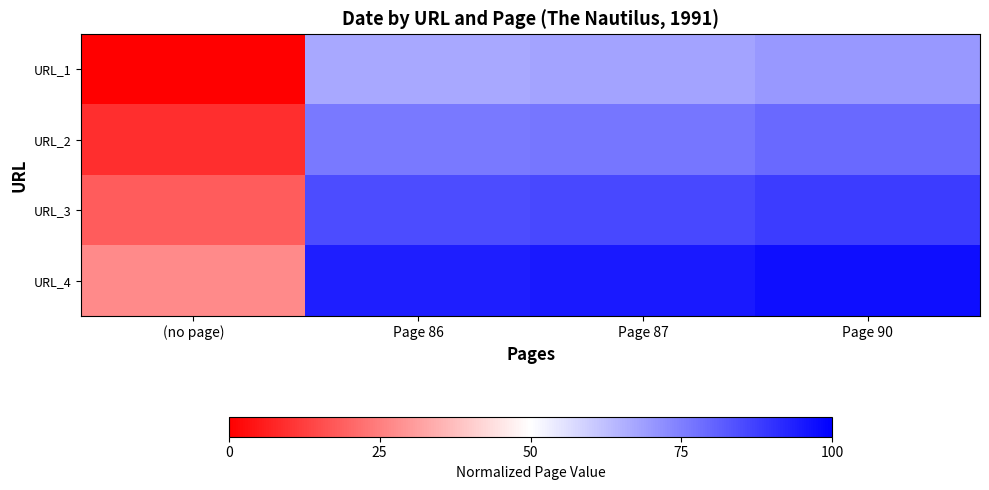

Reading left to right, what are all the values shown in this chart?

URL_1: (no page)=0.0	Page 86=0.7	Page 87=0.7	Page 90=0.7
URL_2: (no page)=0.1	Page 86=0.8	Page 87=0.8	Page 90=0.8
URL_3: (no page)=0.2	Page 86=0.8	Page 87=0.9	Page 90=0.9
URL_4: (no page)=0.3	Page 86=0.9	Page 87=0.9	Page 90=1.0